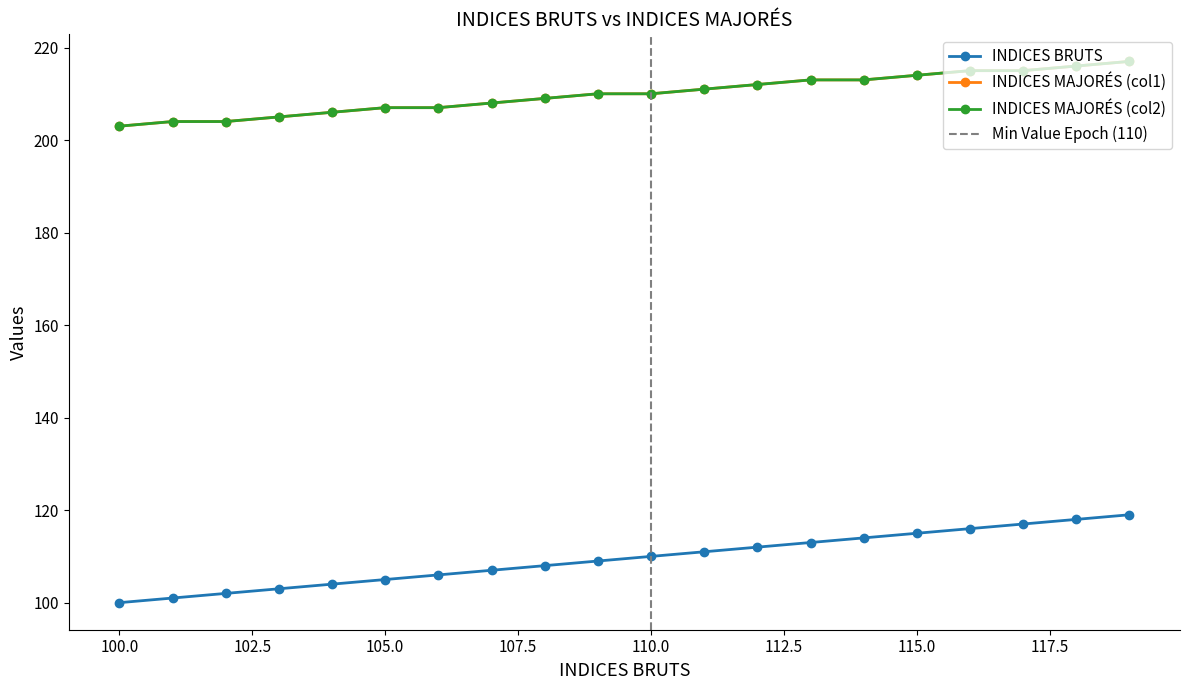

True or false: INDICES MAJORÉS (col2) has more than 1 interior local peaks.

False